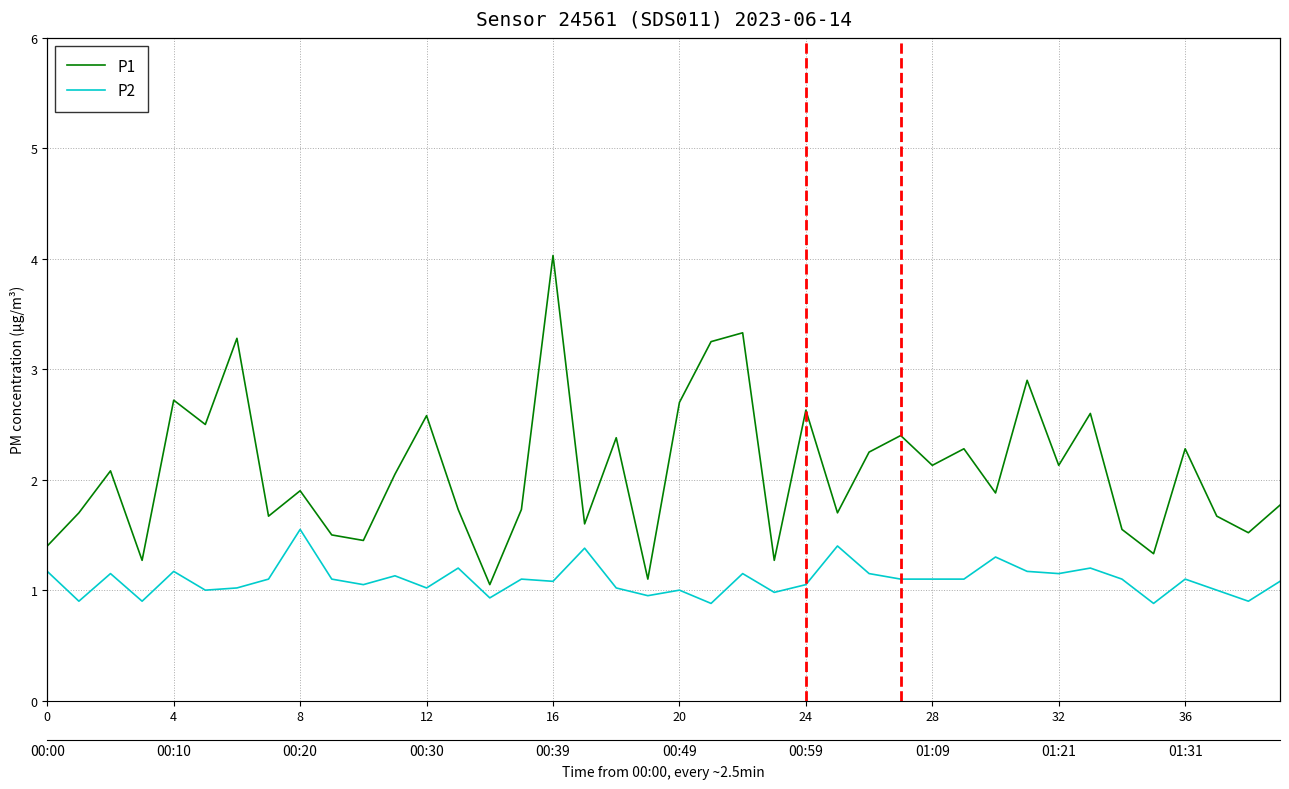

True or false: P1 and P2 intersect in this chart.

False